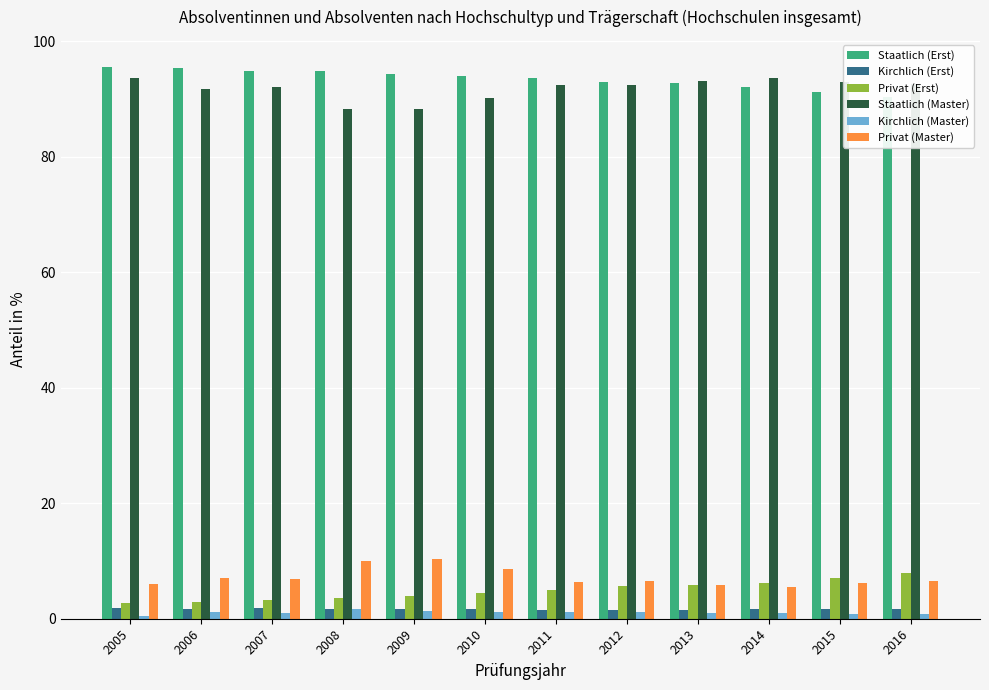

Is it true that Privat (Master) equals 6.9 at 2007?

True